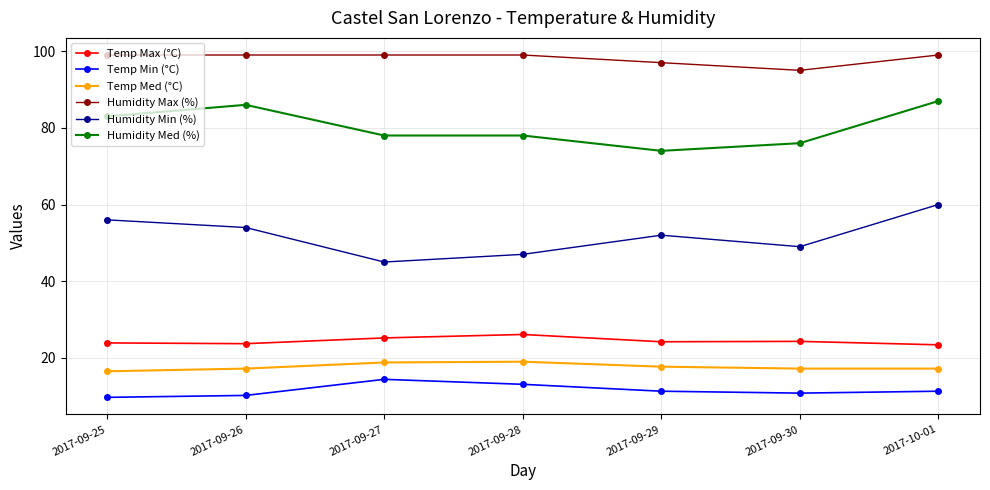

What is the lowest value of the Humidity Min (%) series?

45.0